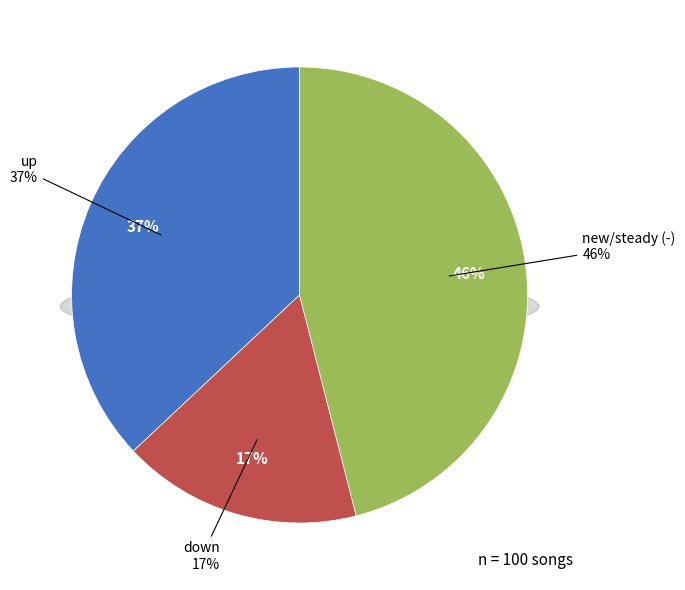

How many segments does this pie chart have?

3